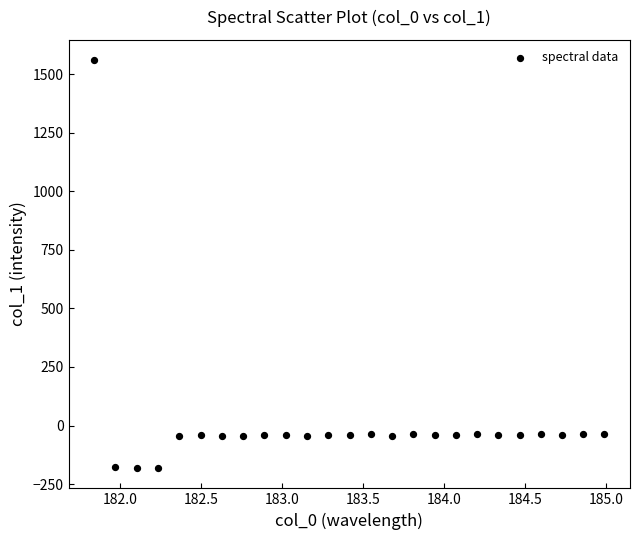

What is the range of X values (max minus min)?

3.1